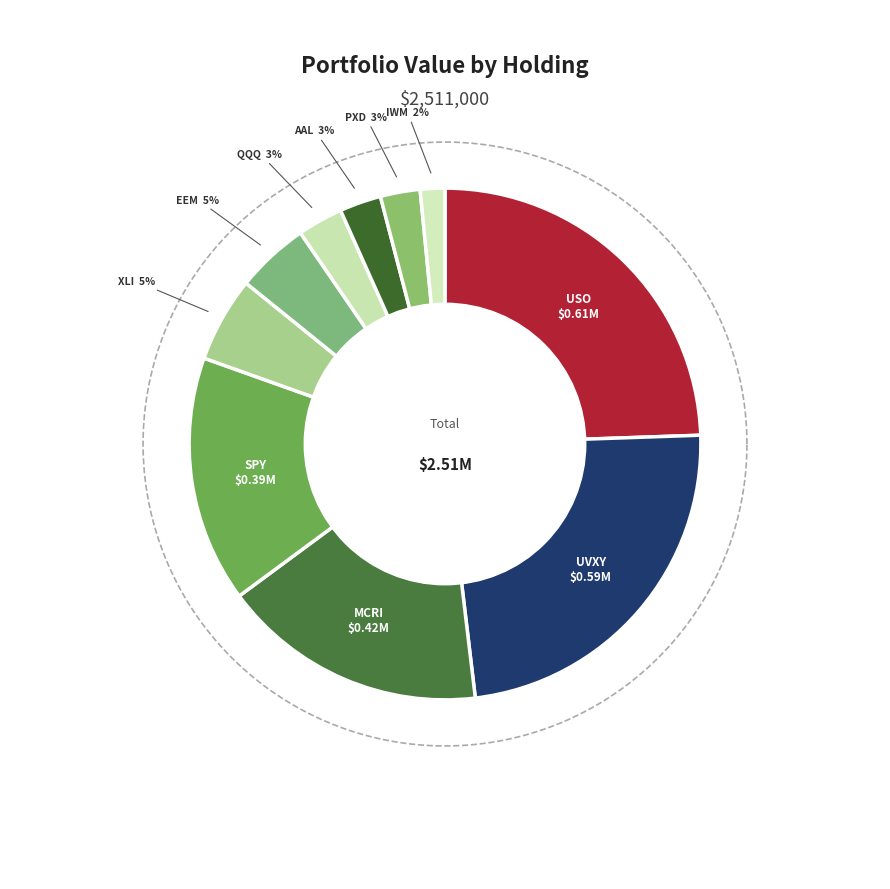

Is it true that MONARCH CASINO & RESORT INC is 11% of the pie?

False